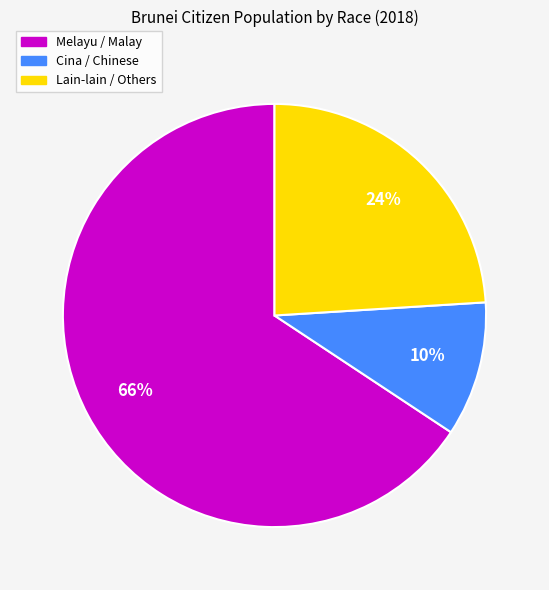

Is there a majority slice in this chart?

Yes